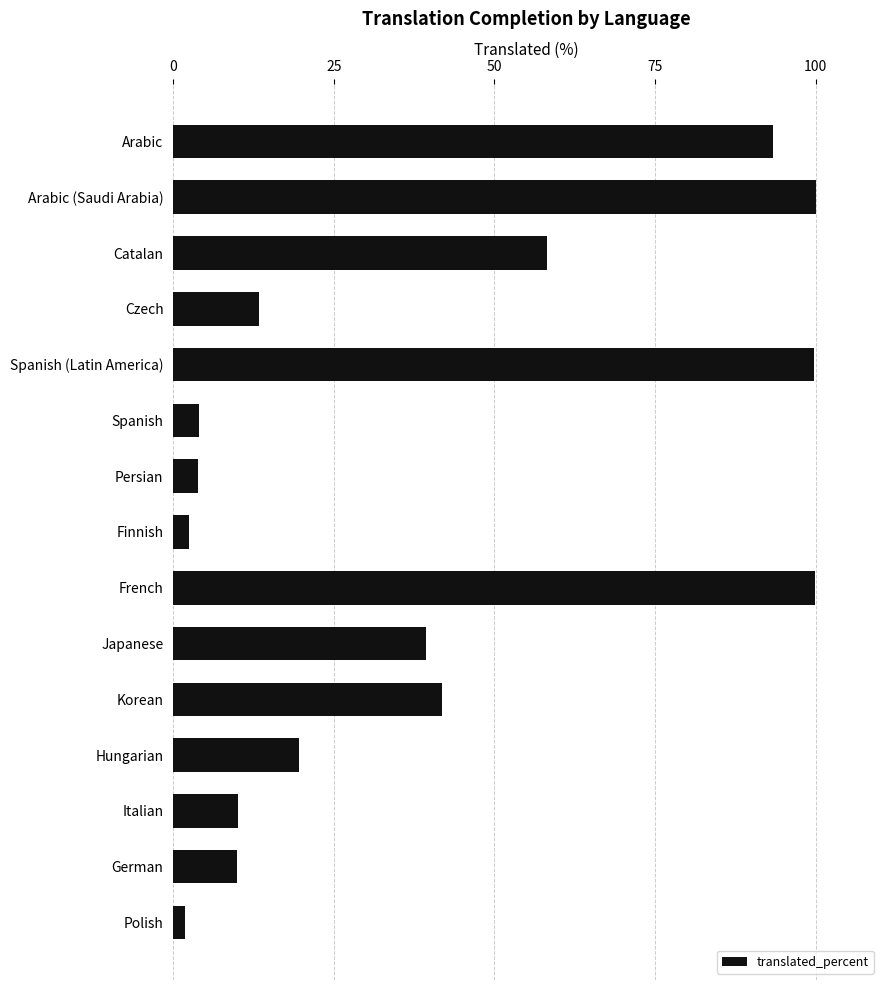

The value at Italian is 14.8. True or false?

False